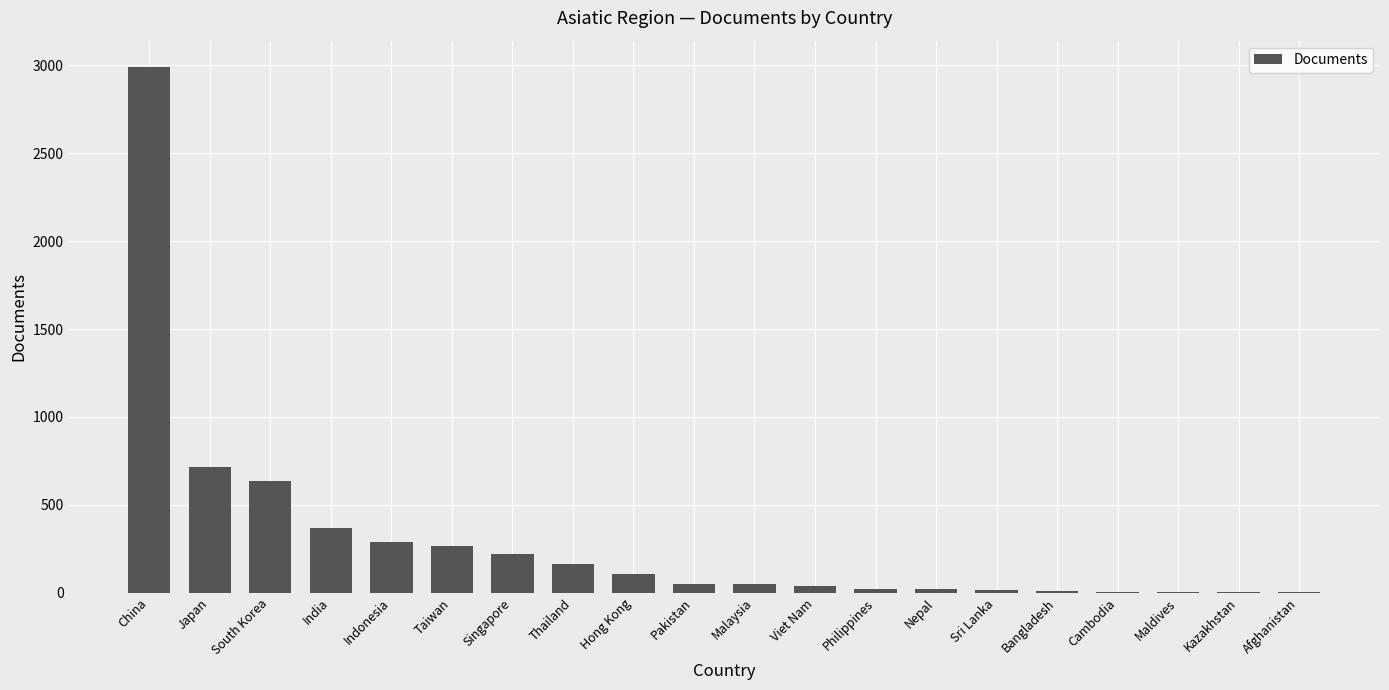

How many distinct data groups are displayed?

1